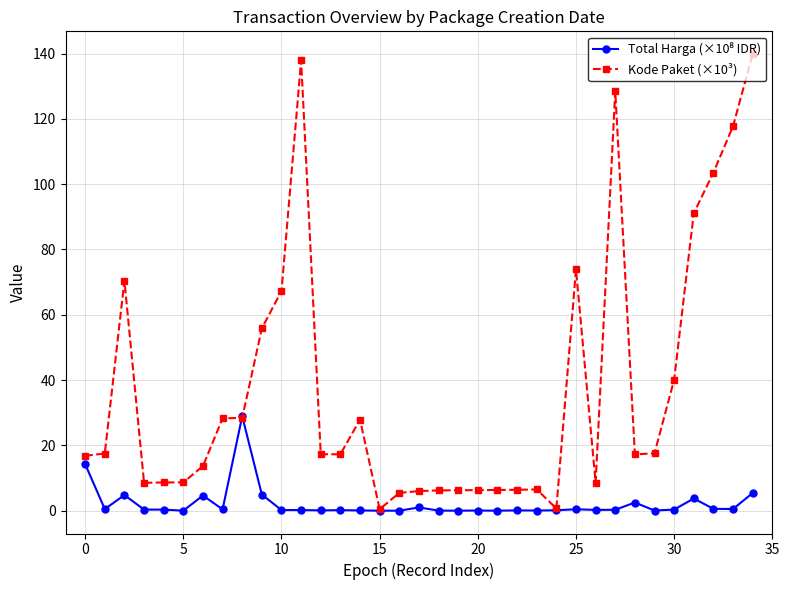

Which series has the largest range (max minus min)?

Kode Paket (×10³)